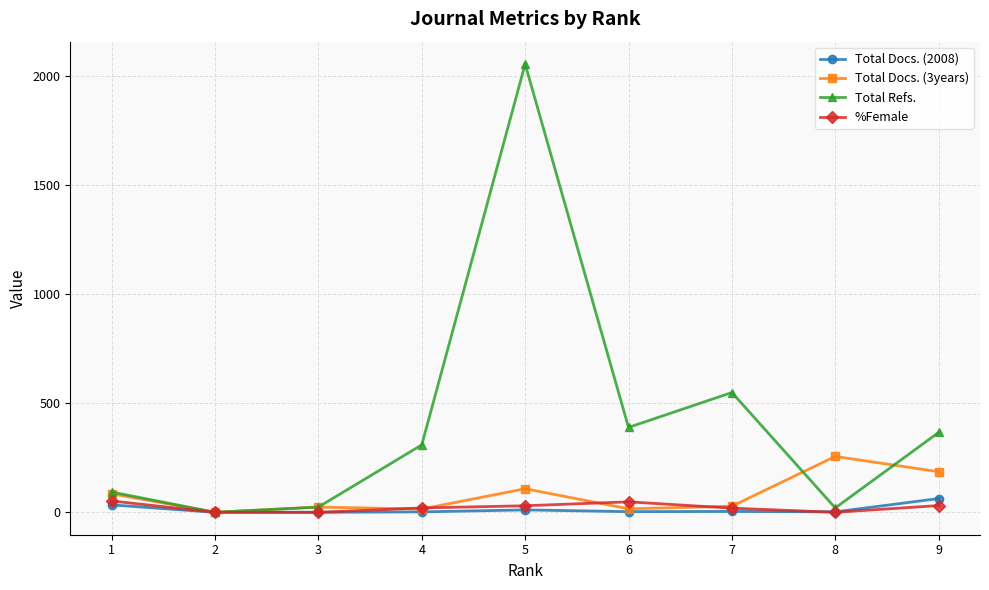

True or false: Total Refs. has a value of 0 at 2.

True